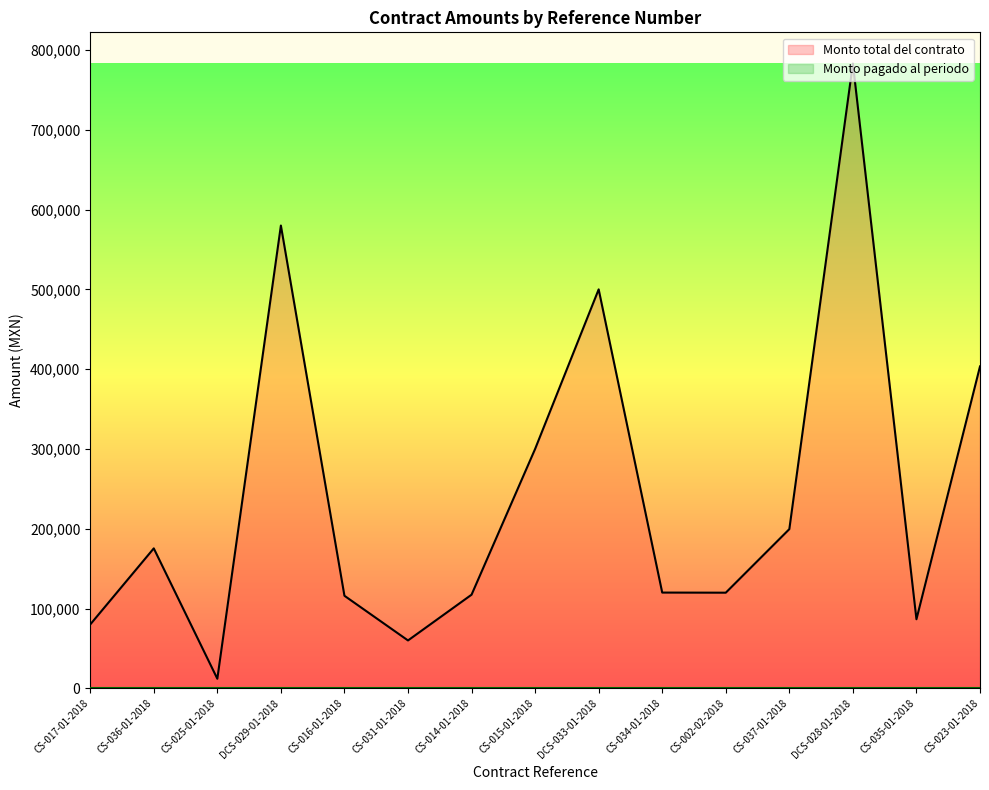

What is the difference between the values at CS-017-01-2018 and CS-023-01-2018?

323448.0